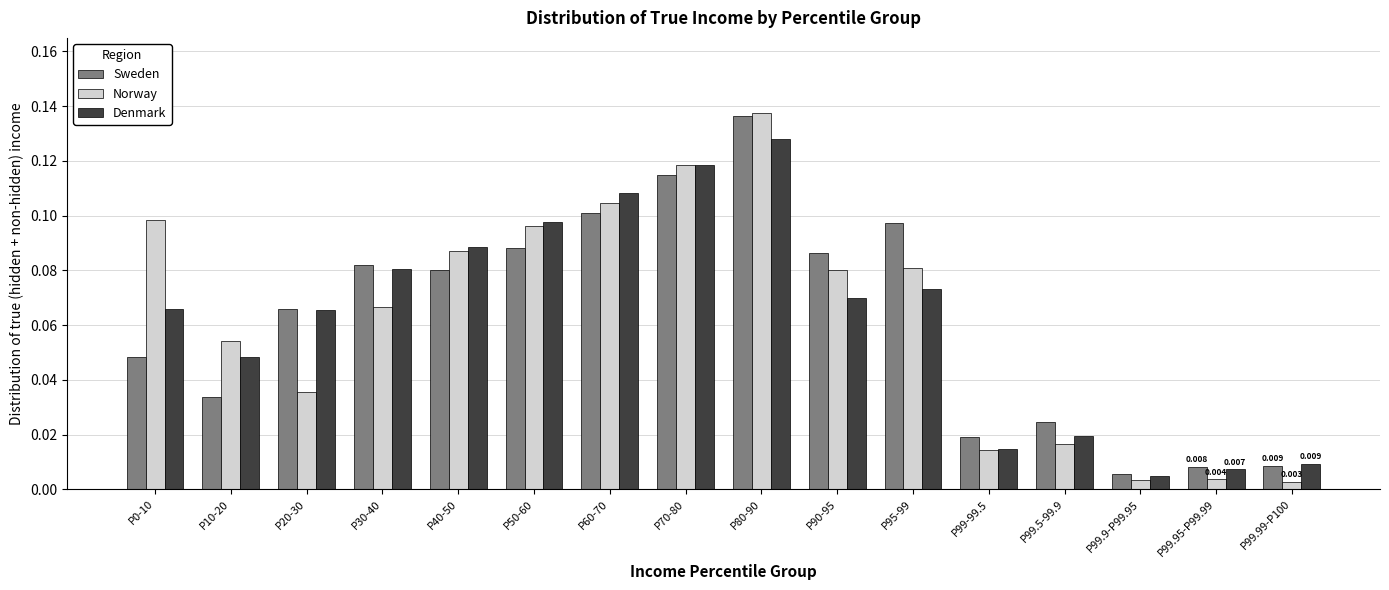

Which series has the largest range (max minus min)?

Norway